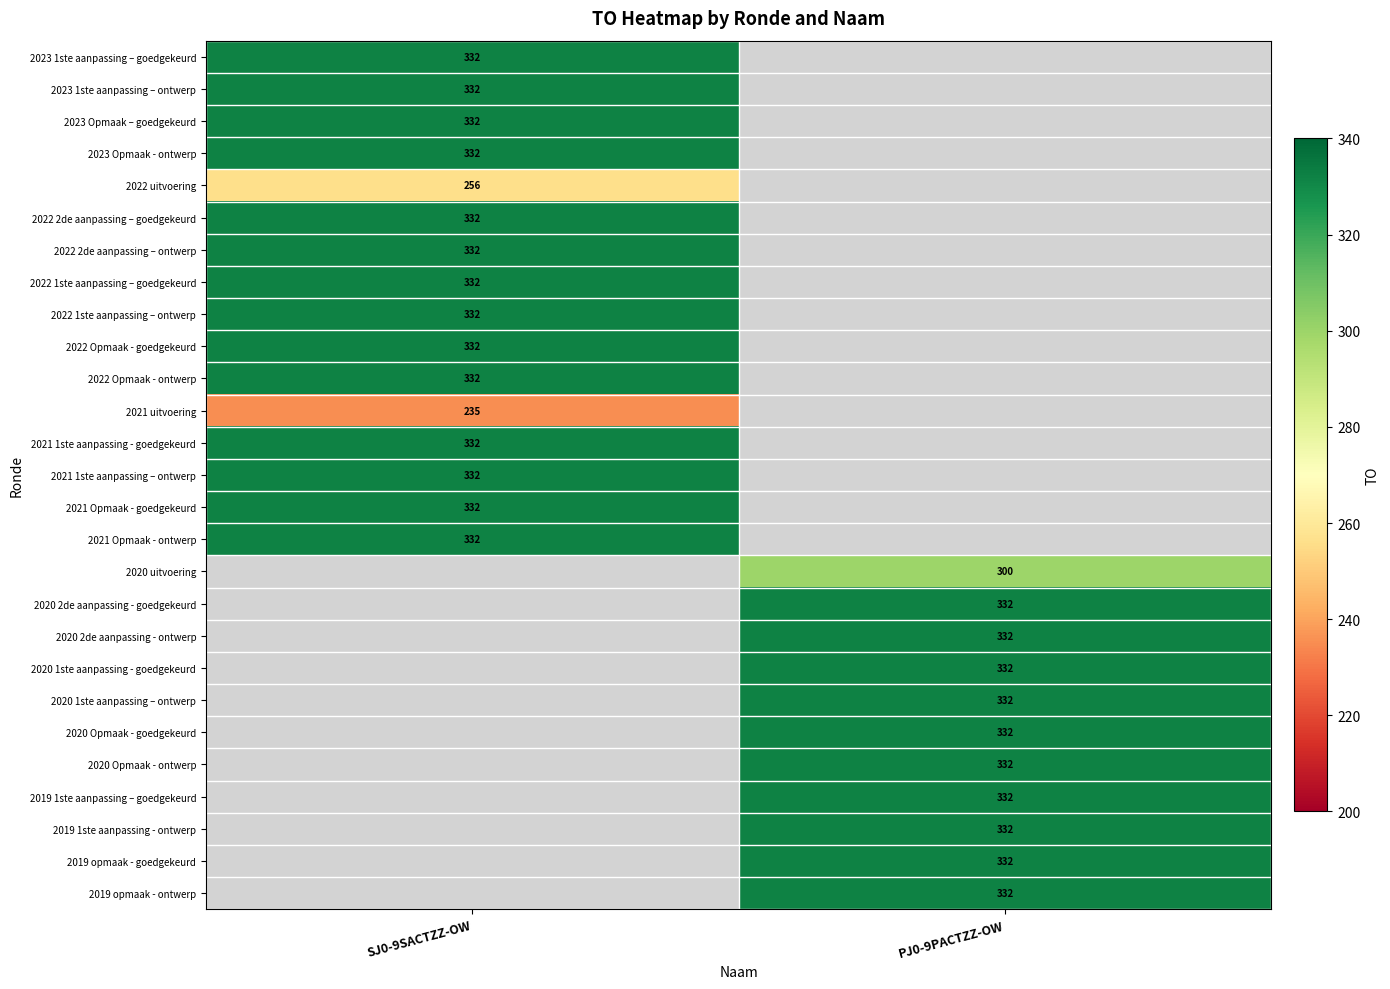

At how many categories does at least one series exceed 284?

2